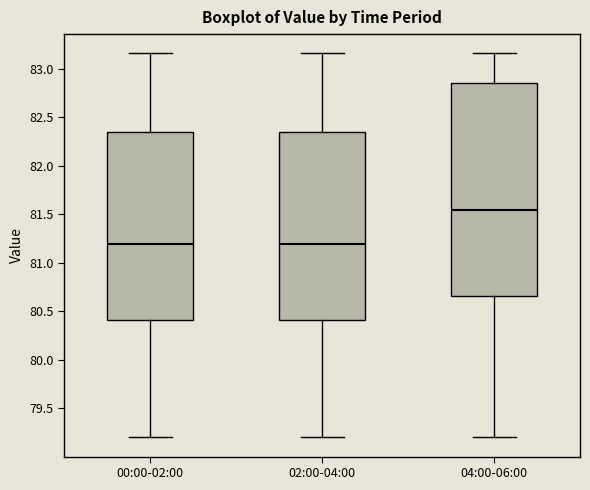

Where does the lower whisker of the box for 02:00-04:00 end on the y-axis? The values are not printed on the chart, so give them approximately, as read against the axis.

79.20